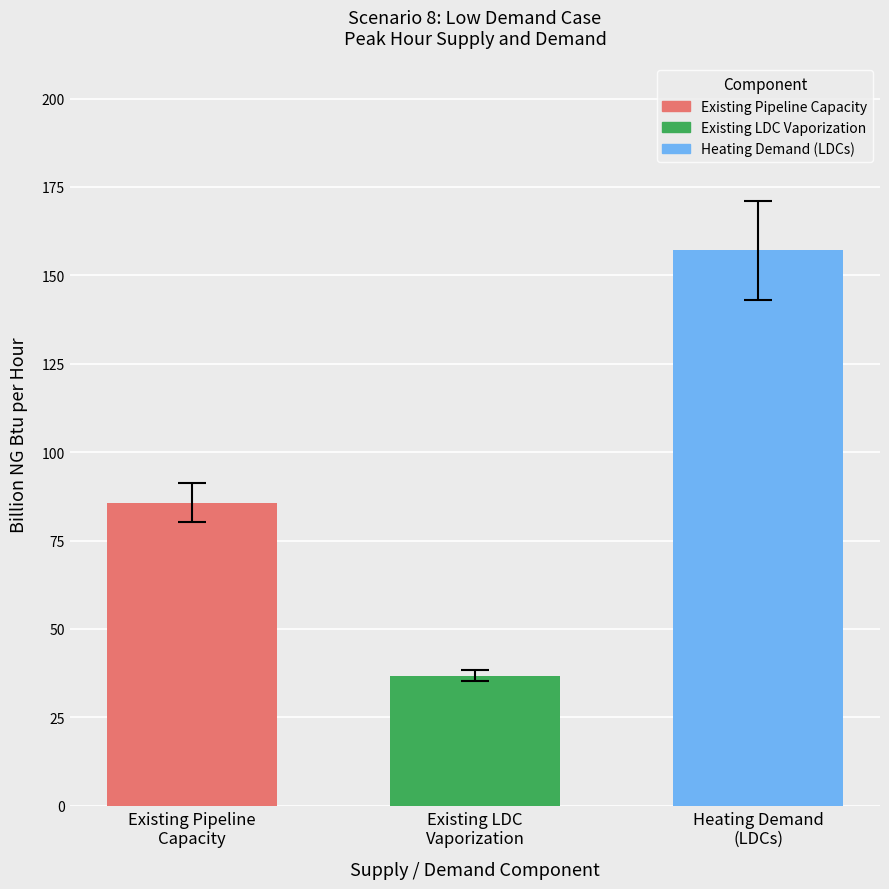

Which series has the widest spread of values?

Existing Pipeline Capacity